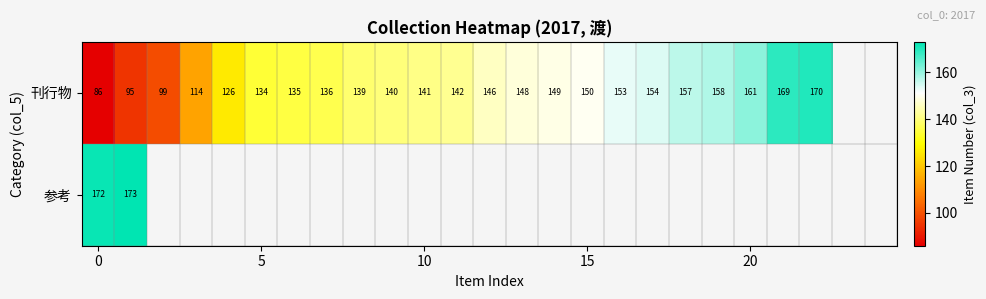

The value of 刊行物 at 0 is 60. True or false?

False